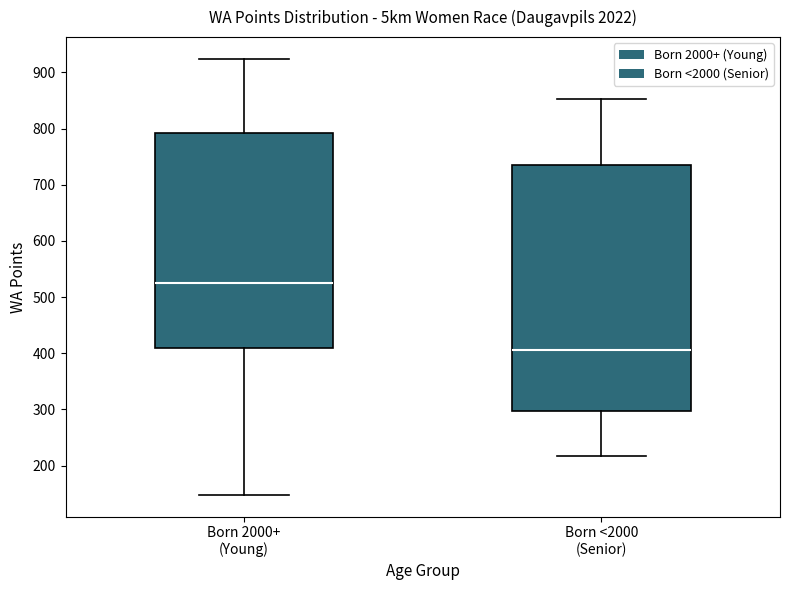

Which box is the tallest, from its lower edge to its upper edge?

Born <2000 (Senior)